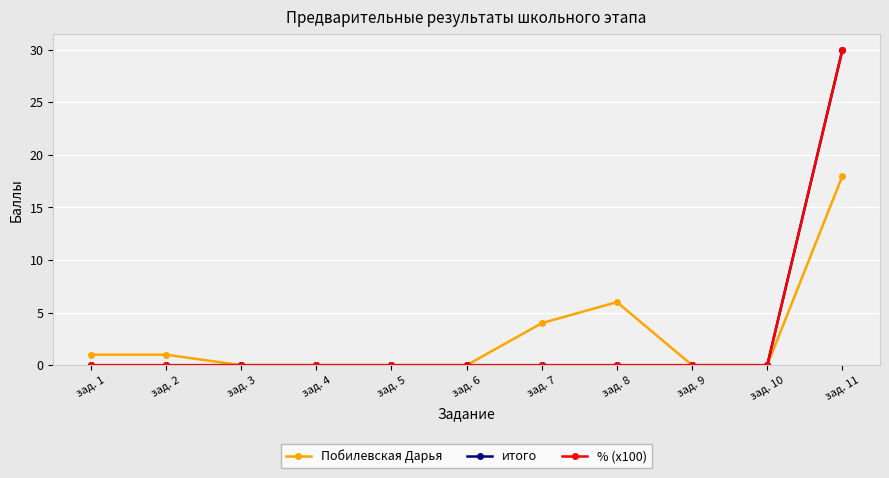

Between зад. 7 and зад. 9, which is larger?

зад. 7